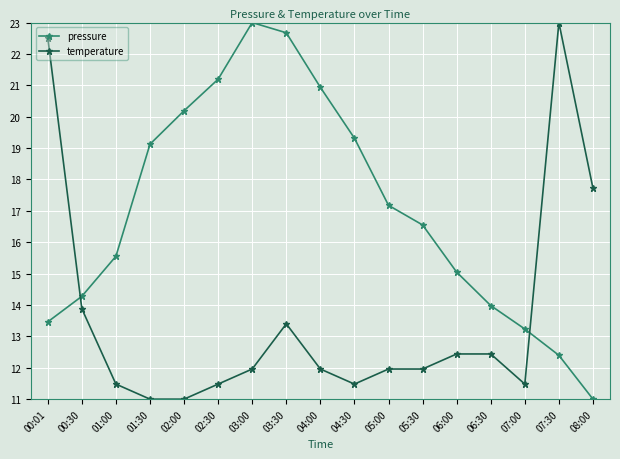

Read the pressure value at 02:30.

21.2